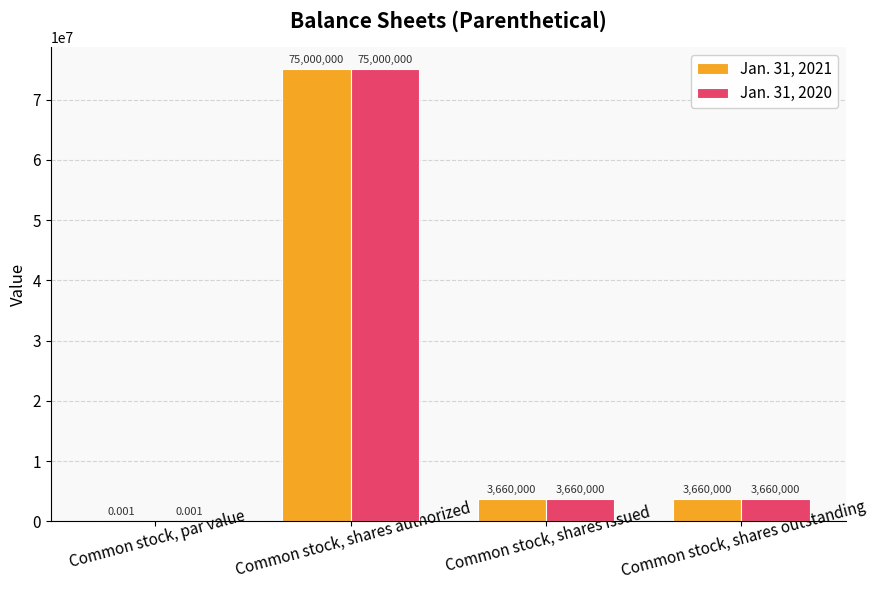

At which category is the sum across all series the highest?

Common stock, shares authorized